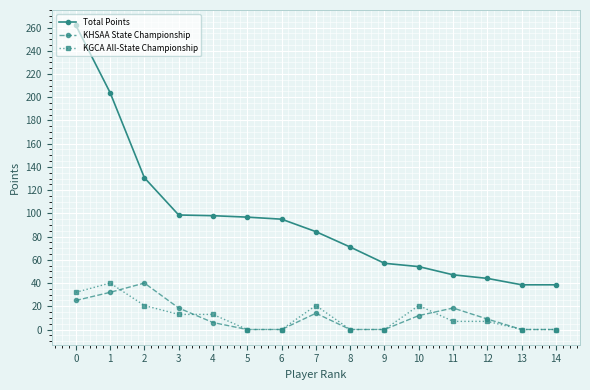

The value of KHSAA State Championship at 1 is 12.8. True or false?

False